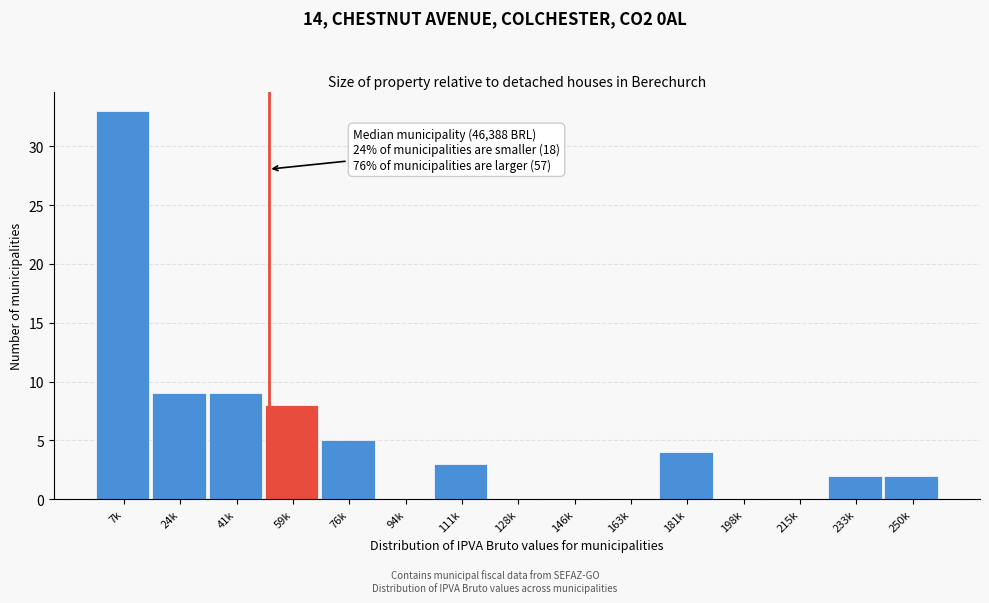

Reading right to left, list all the values displayed in this chart.

250k=2	233k=2	215k=0	198k=0	181k=4	163k=0	146k=0	128k=0	111k=3	94k=0	76k=5	59k=8	41k=9	24k=9	7k=33